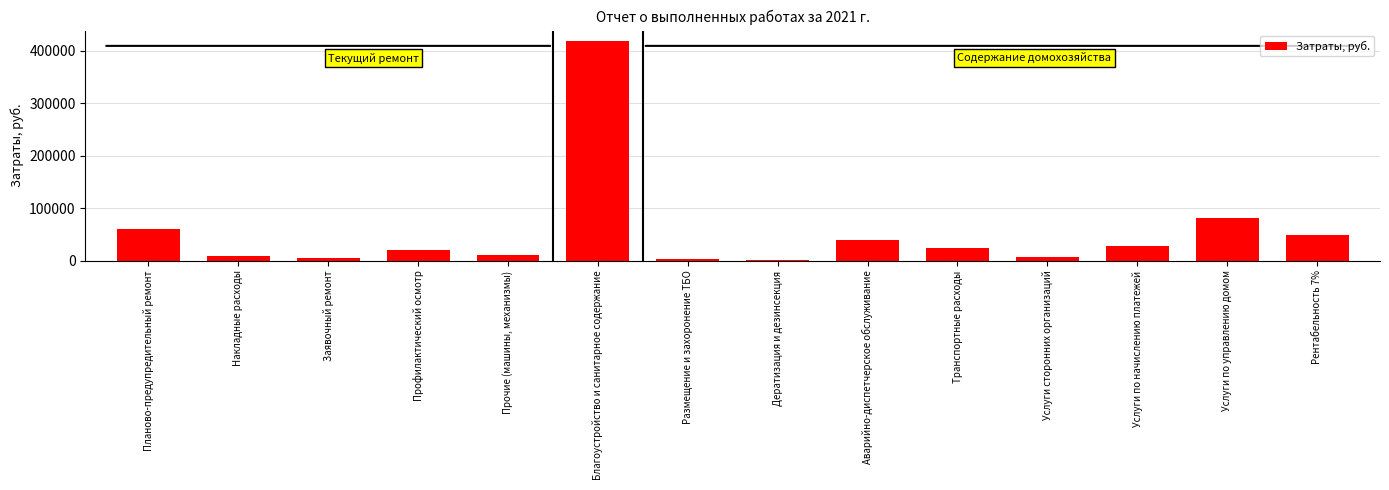

Which category has the highest value across all series?

Благоустройство и санитарное содержание